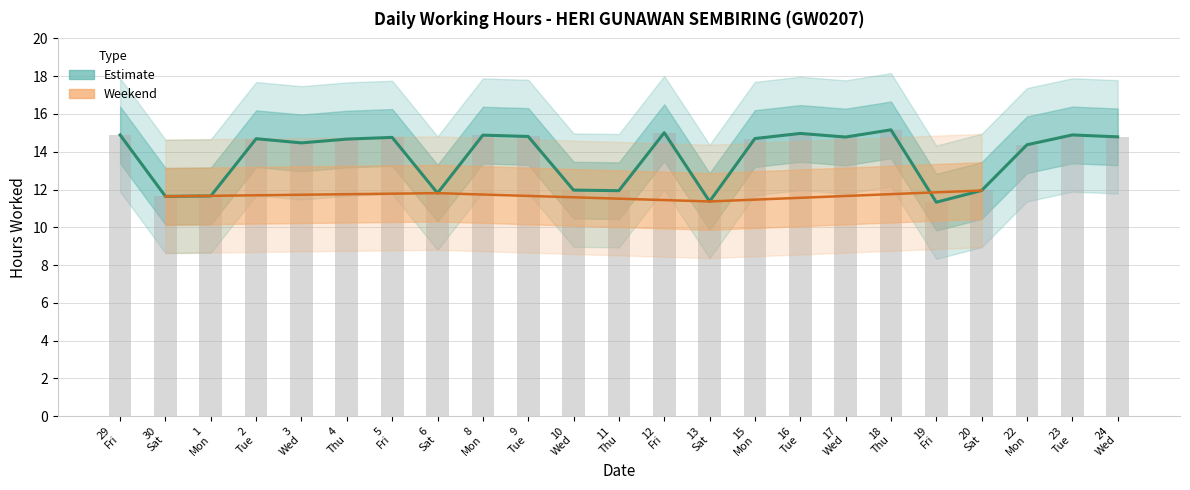

How many data points are less than 14?

8